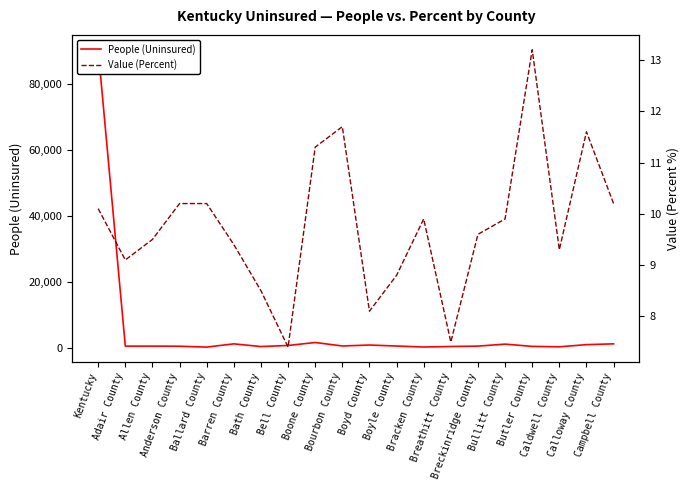

What is the difference between the People (Uninsured) values at Bourbon County and Bracken County?

313.0